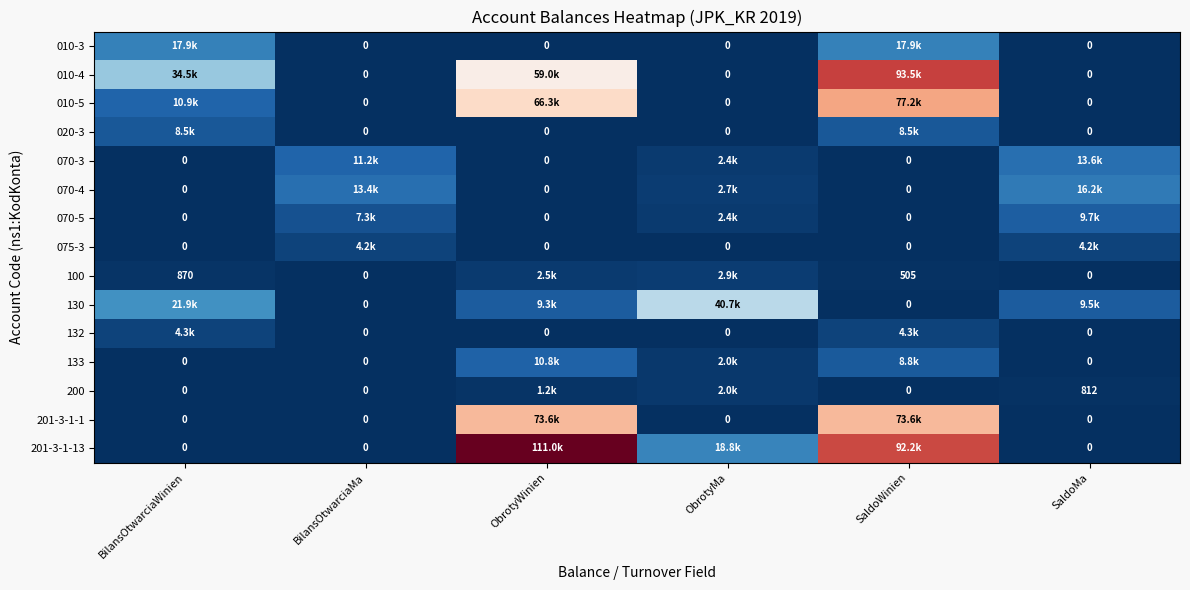

Is it true that 100 equals 505 at SaldoWinien?

True